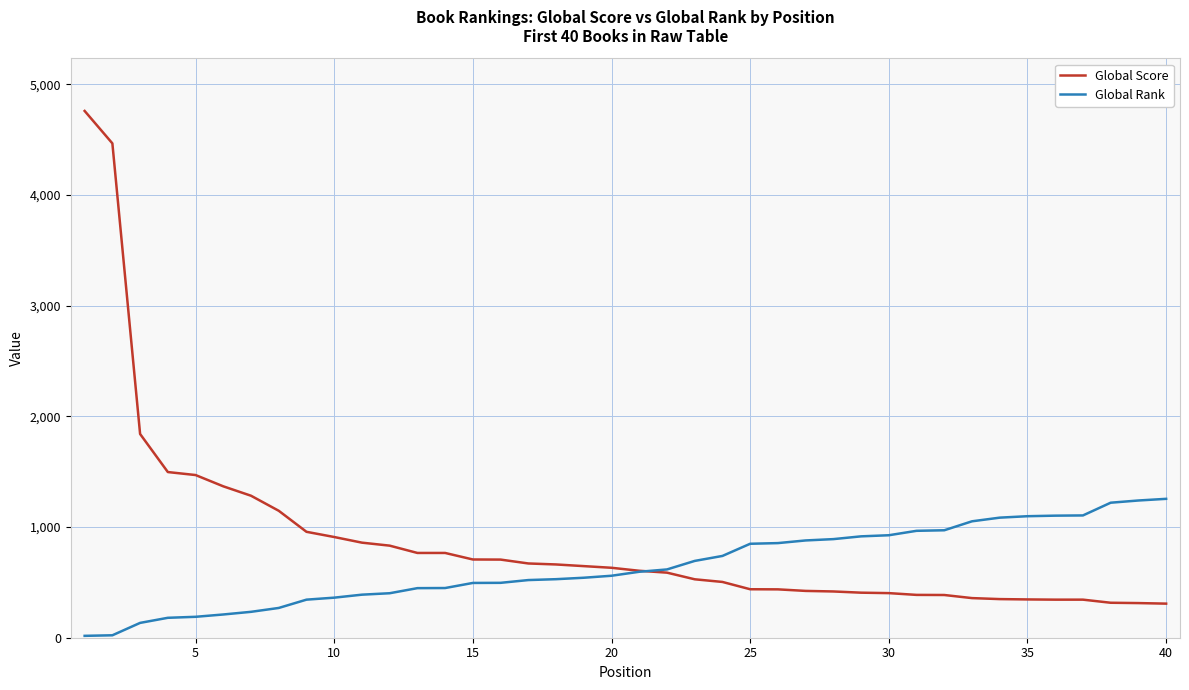

Rank the series by their maximum value, from lowest to highest.

Global Rank, Global Score